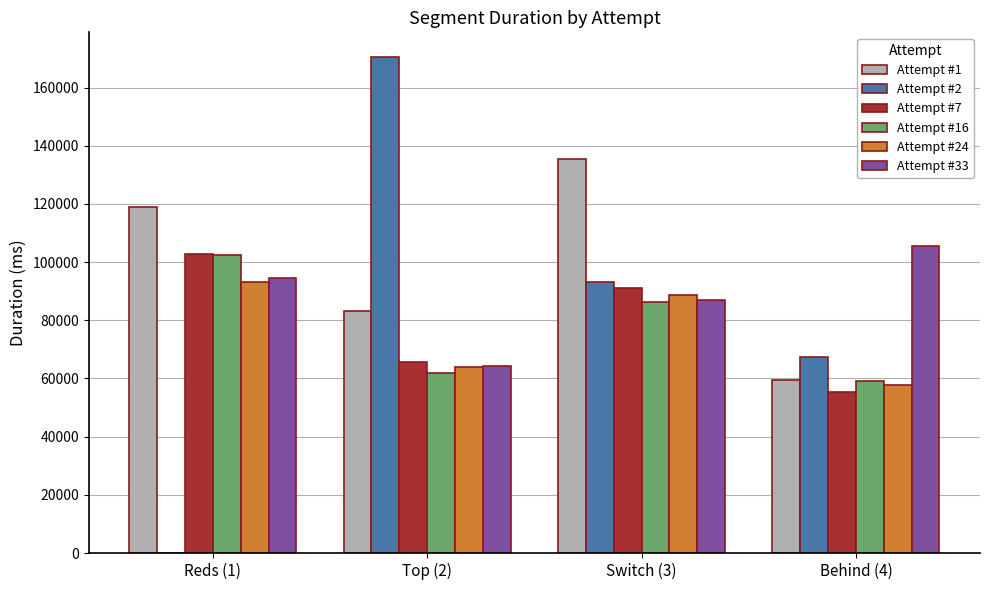

The value of Attempt #2 at Behind (4) is 18364. True or false?

False